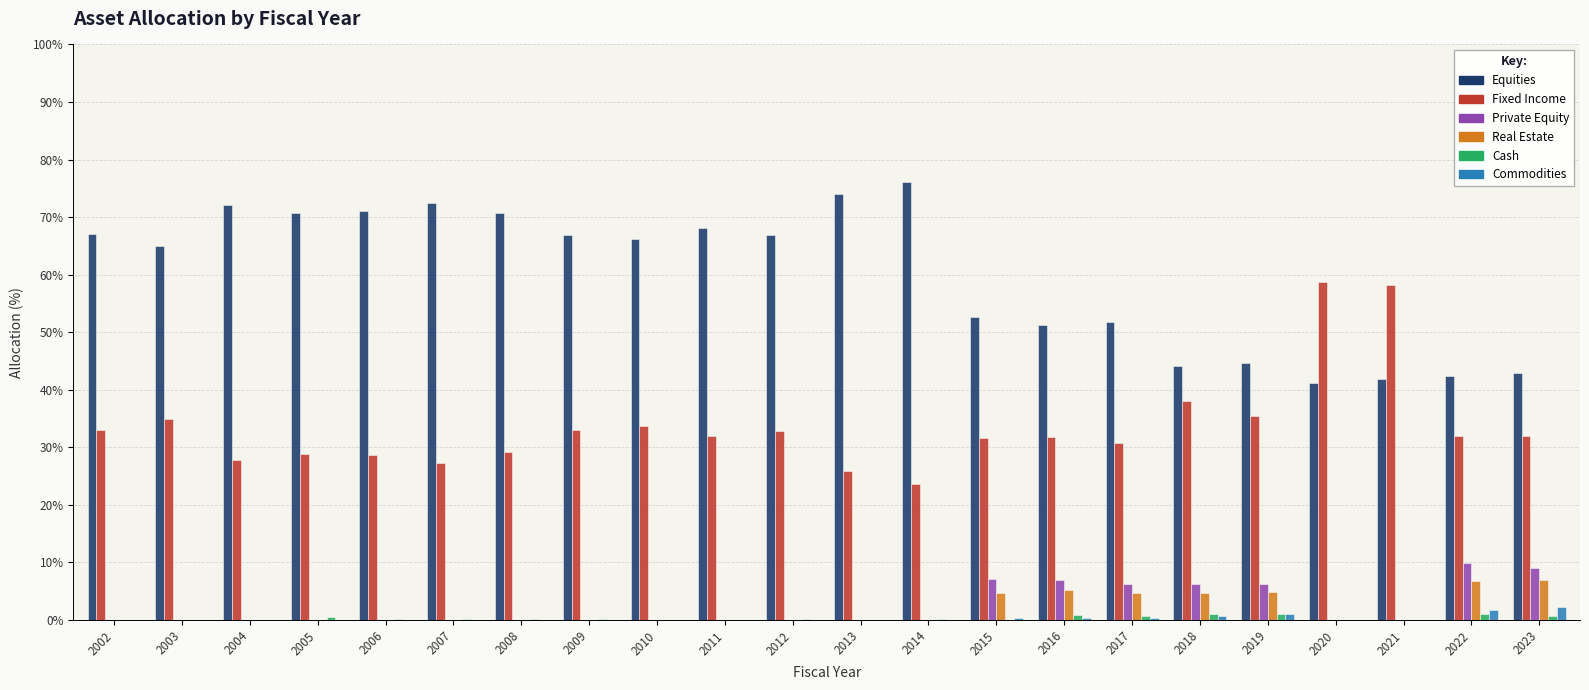

Does the chart contain stacked bars?

No